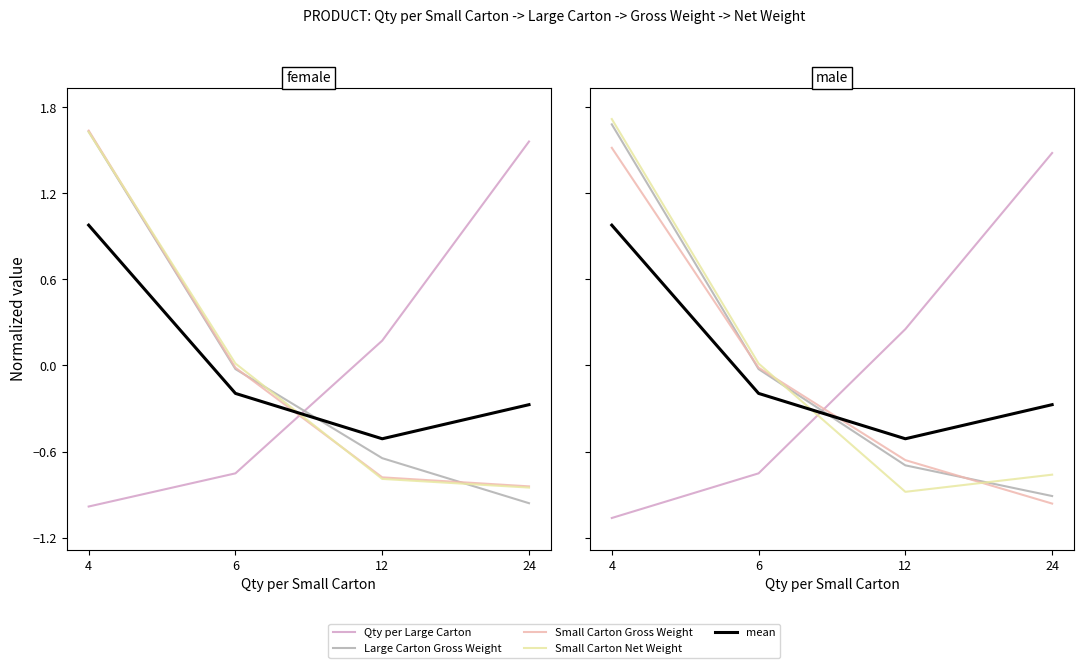

What is the approximate value of mean at 4?

1.0